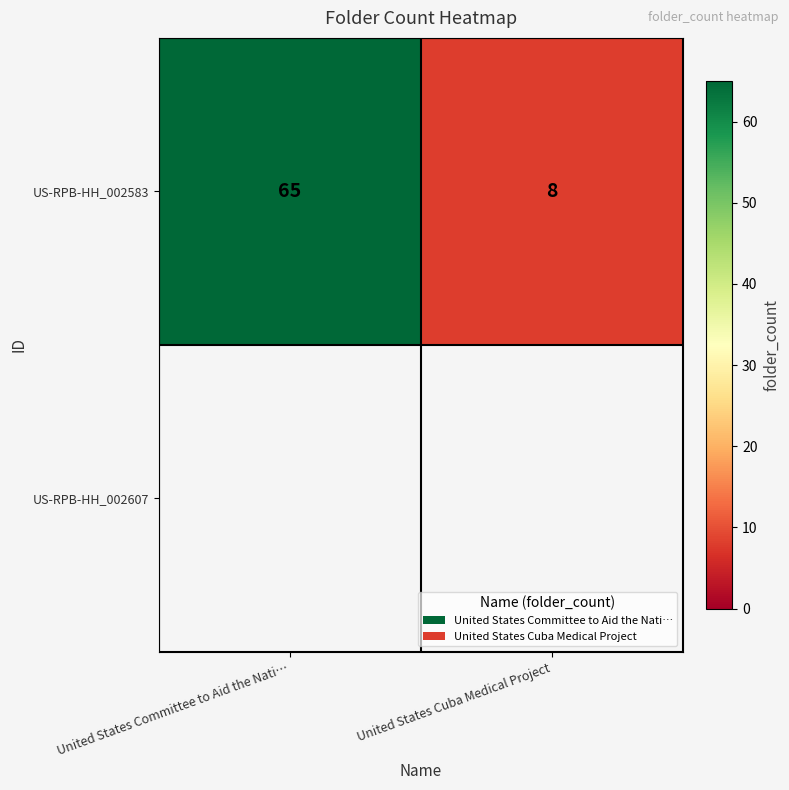

What is the average value?

36